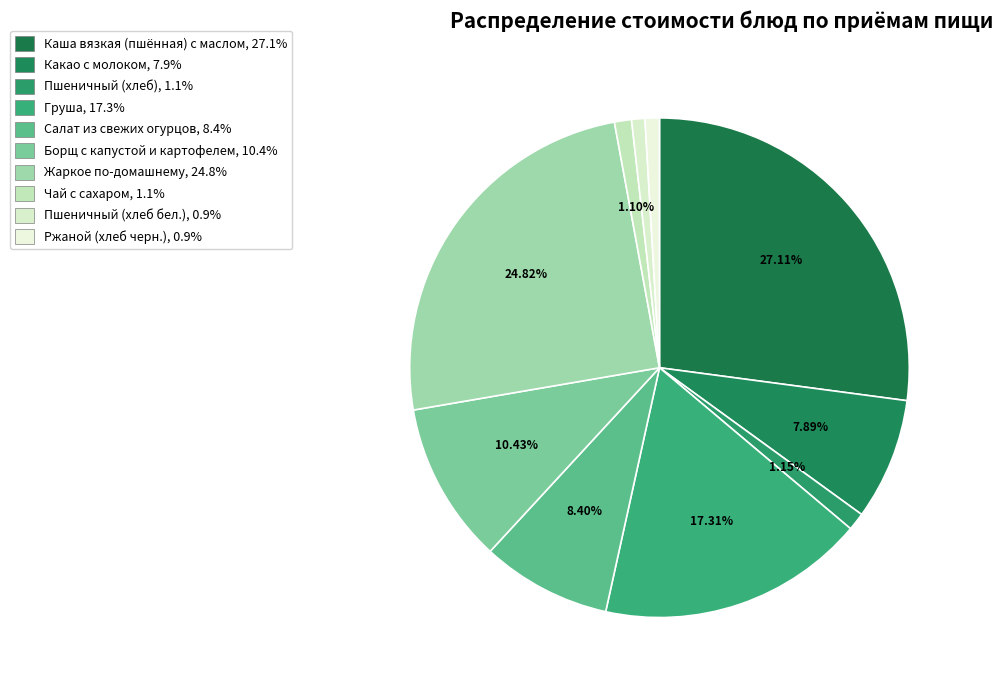

Which category has the biggest portion of the pie?

Каша вязкая (пшённая) с маслом